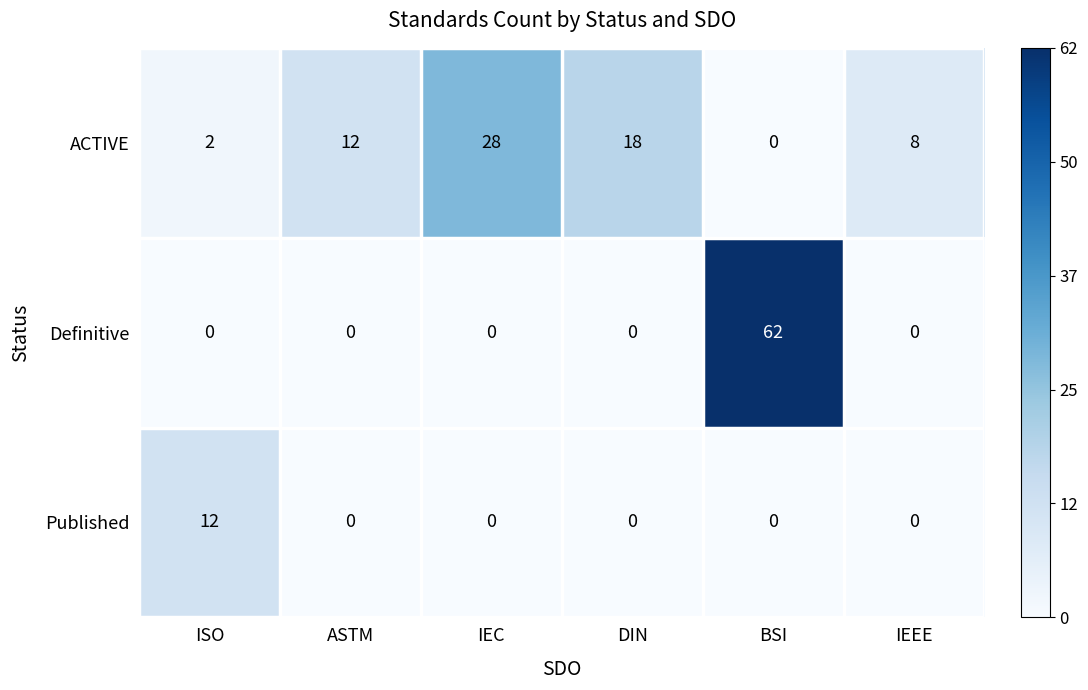

Which label corresponds to the largest value in the chart?

BSI